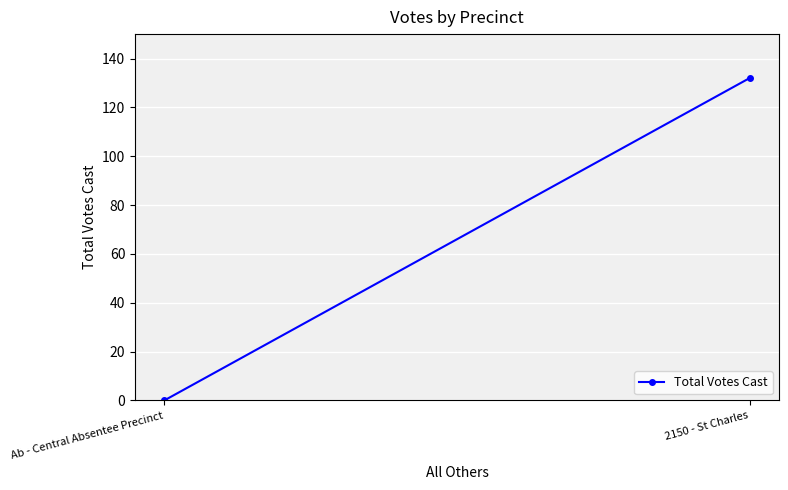

The value at Ab - Central Absentee Precinct is -42. True or false?

False